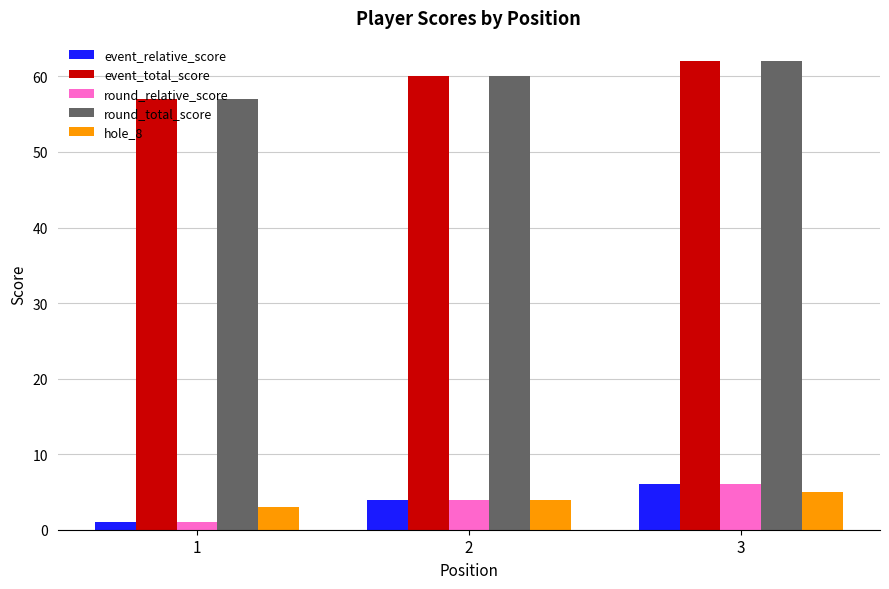

At which label is event_relative_score closest to 3?

2